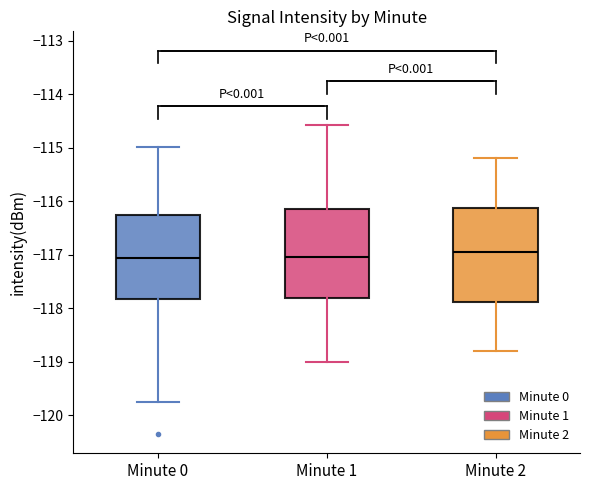

Reading left to right, read every box against the y-axis: the position of its median line, the range the box covers, and the ends of its whiskers. The values are not printed on the chart, so give them approximately, as read against the axis.

Minute 0: median -117.1, box -117.8 to -116.3, whiskers -119.7 to -115.0
Minute 1: median -117.0, box -117.8 to -116.1, whiskers -119.0 to -114.6
Minute 2: median -116.9, box -117.9 to -116.1, whiskers -118.8 to -115.2